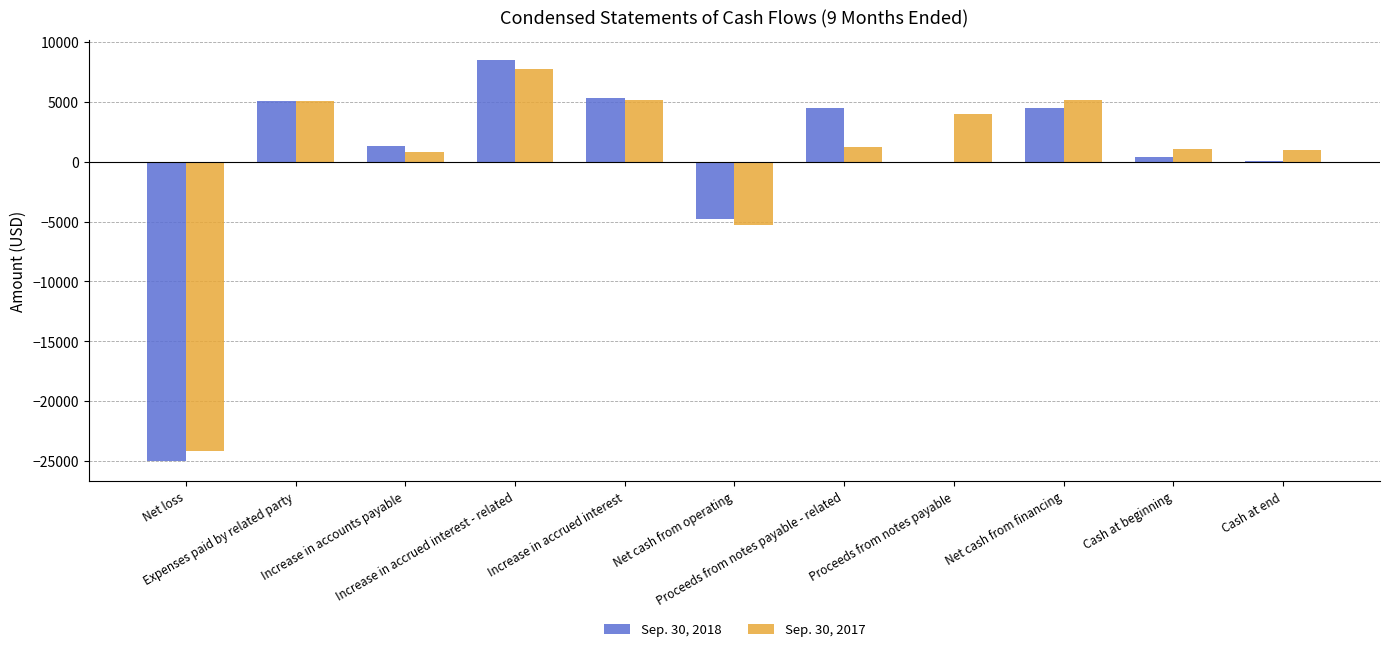

What is the maximum value shown in the chart?

8488